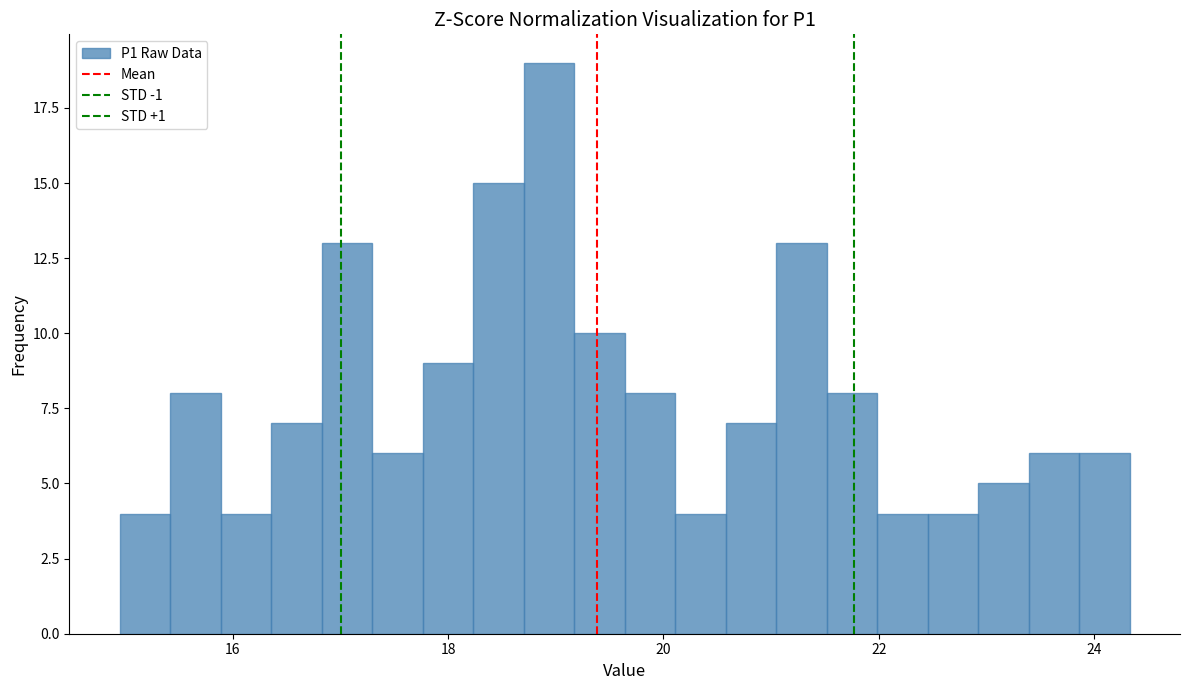

Read against the x-axis, roughly where is the centre of the tallest bar?

19.0